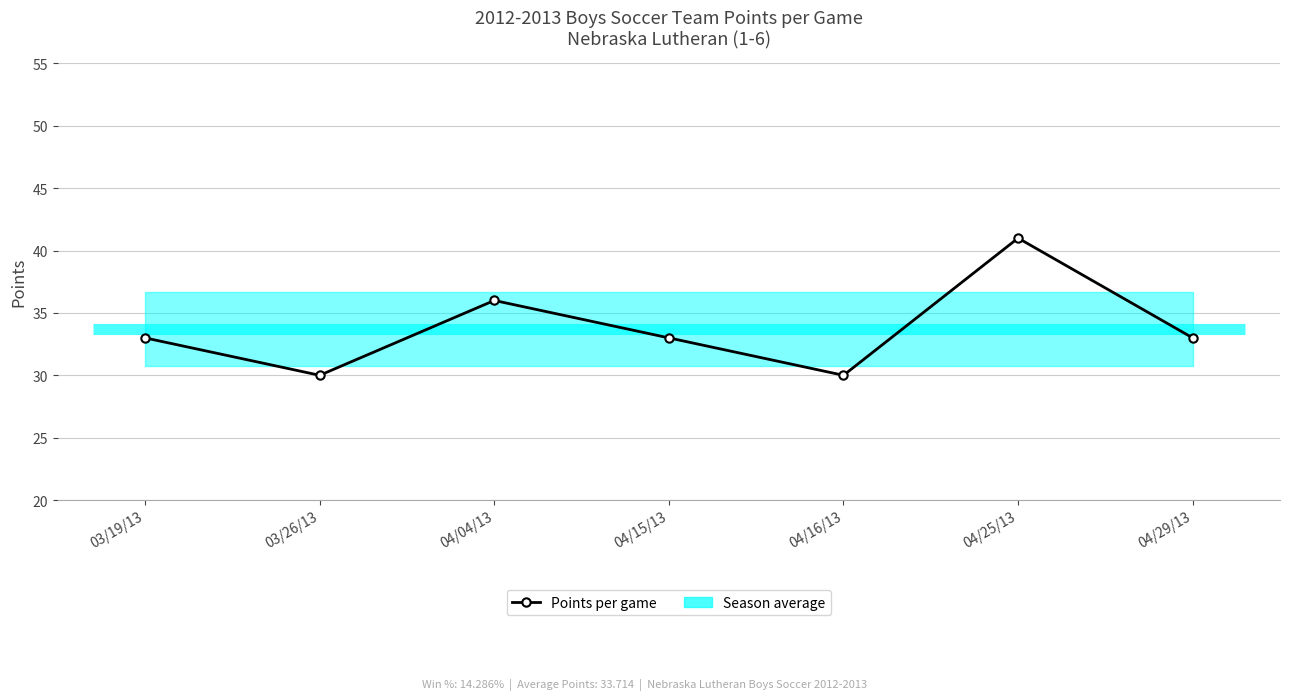

Between 04/25/13 and 04/04/13, which is larger?

04/25/13